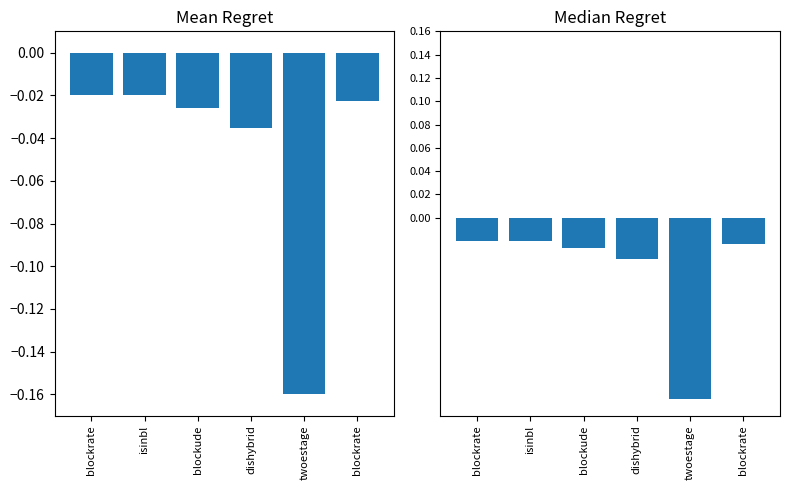

Which category has the highest value across all series?

blockrate